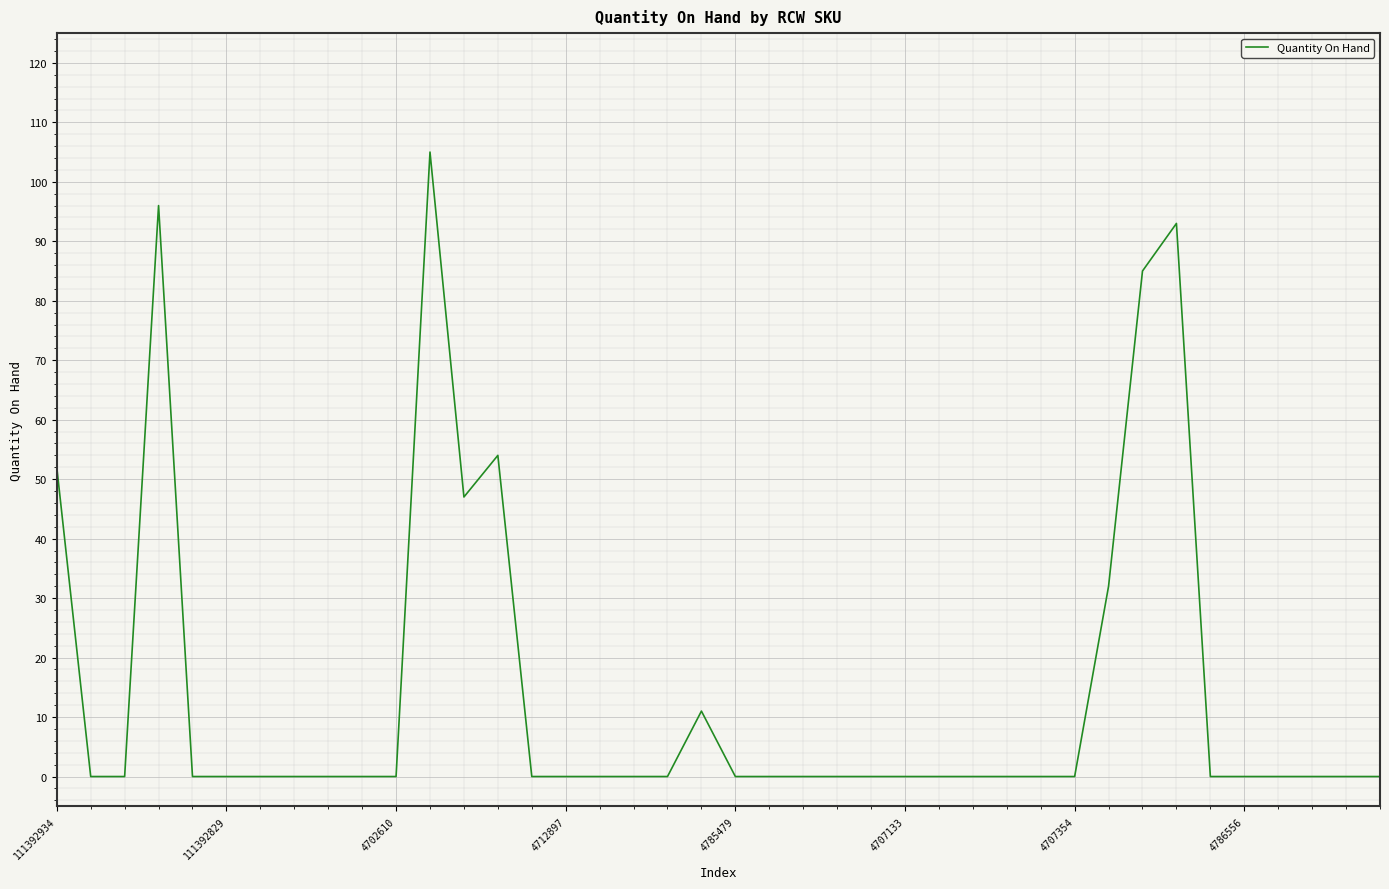

What is the greatest value displayed?

105